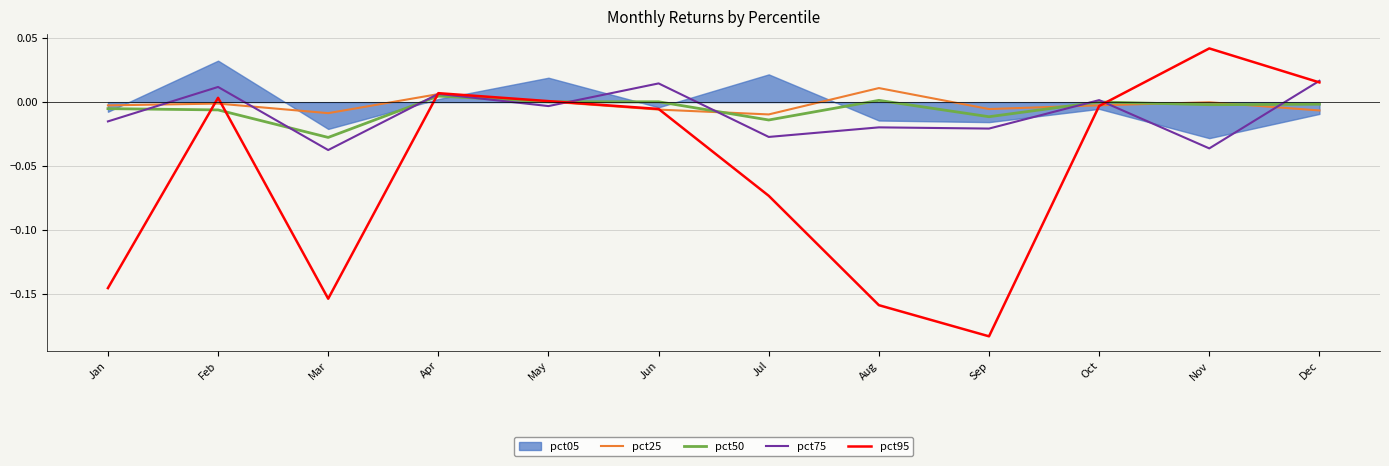

List the labels in order of pct25 value, largest first.

Aug, Apr, May, Nov, Feb, Oct, Jan, Sep, Jun, Dec, Mar, Jul